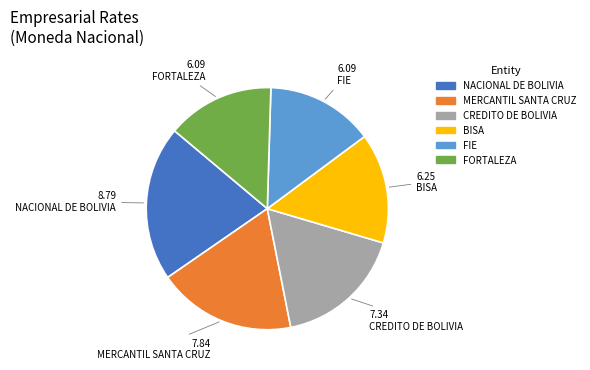

Is MERCANTIL SANTA CRUZ the majority of the pie?

No